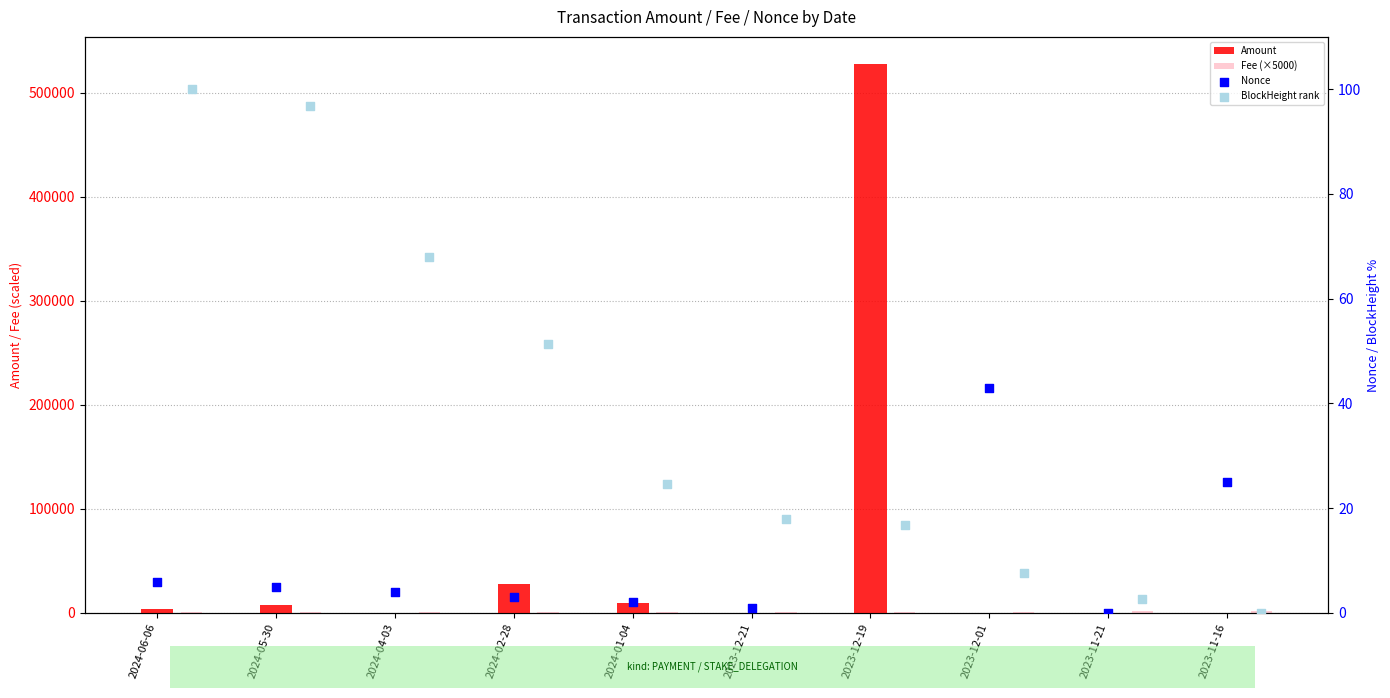

What is the total value across all series at 2023-12-01?

551.7